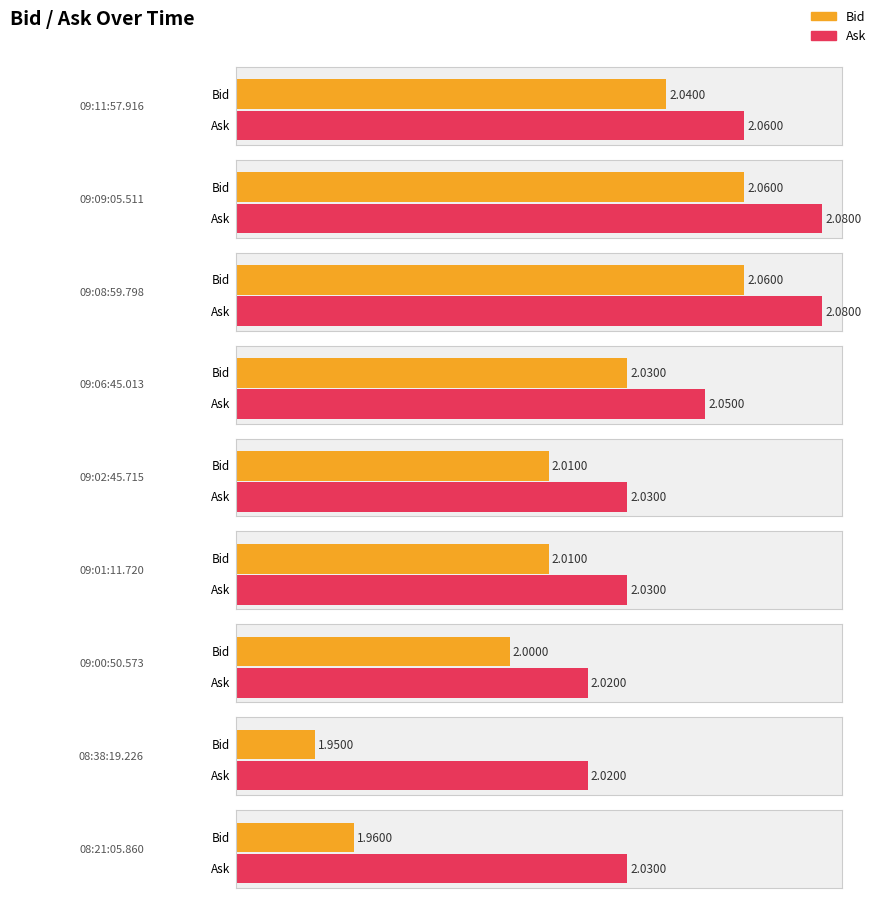

Which has a higher value, 09:01:11.720 or 09:08:59.798?

09:08:59.798